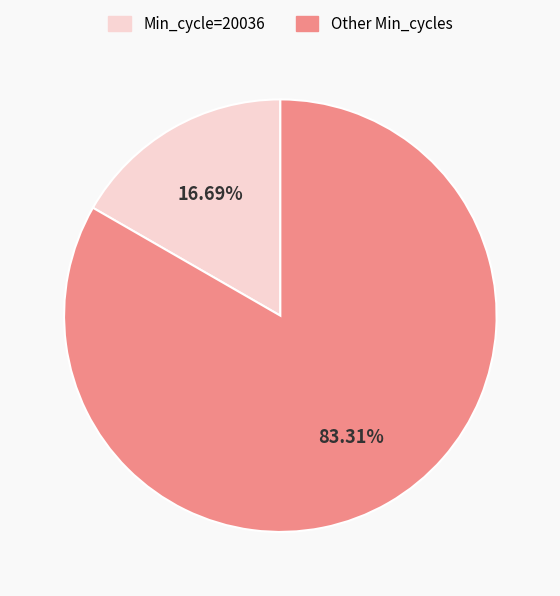

To the nearest percent, what is the average slice percentage?

50%